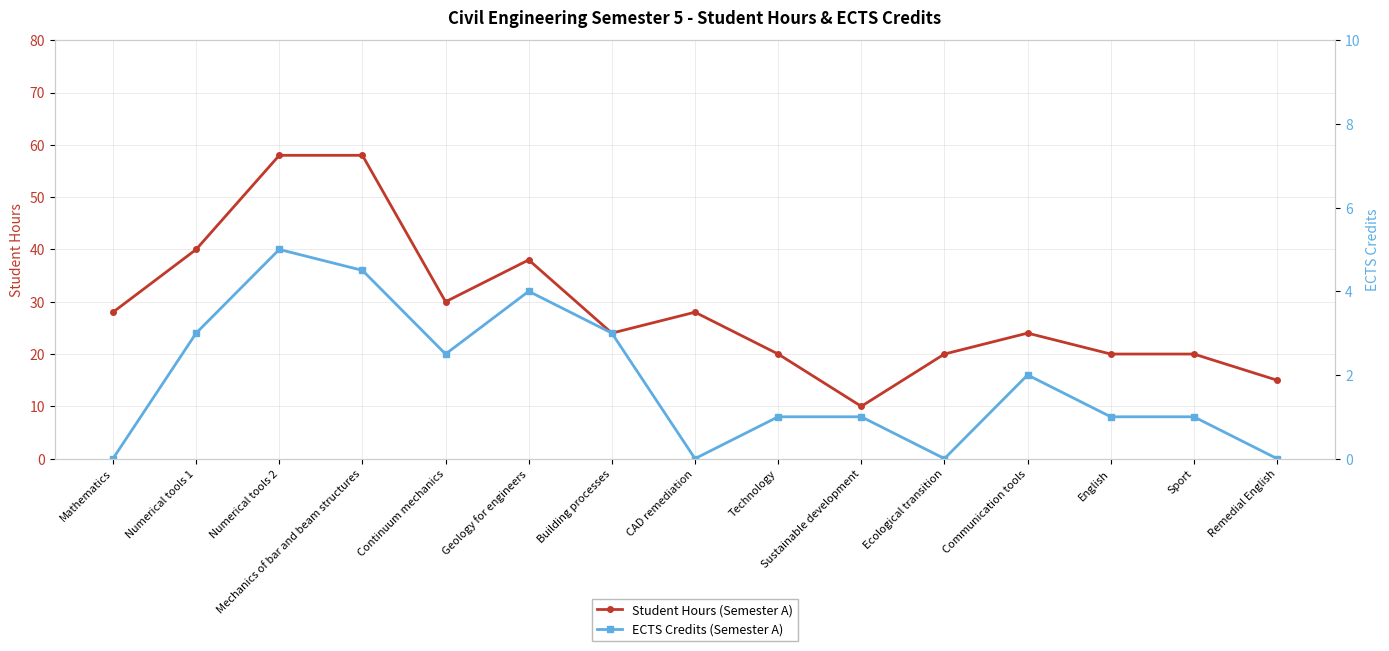

Which category has the highest value in the Student Hours (Semester A) series?

Numerical tools 2